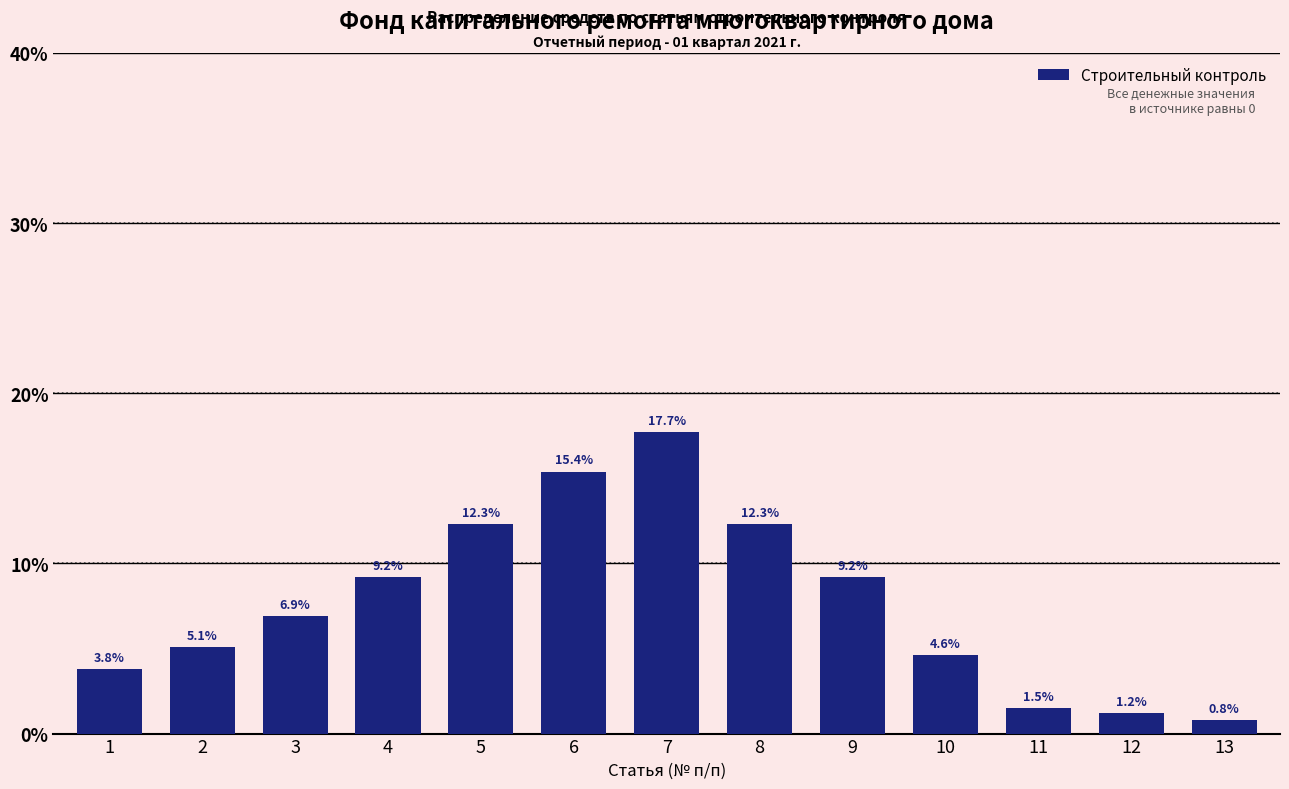

Reading left to right, list all the values displayed in this chart.

3.8	5.1	6.9	9.2	12.3	15.4	17.7	12.3	9.2	4.6	1.5	1.2	0.8